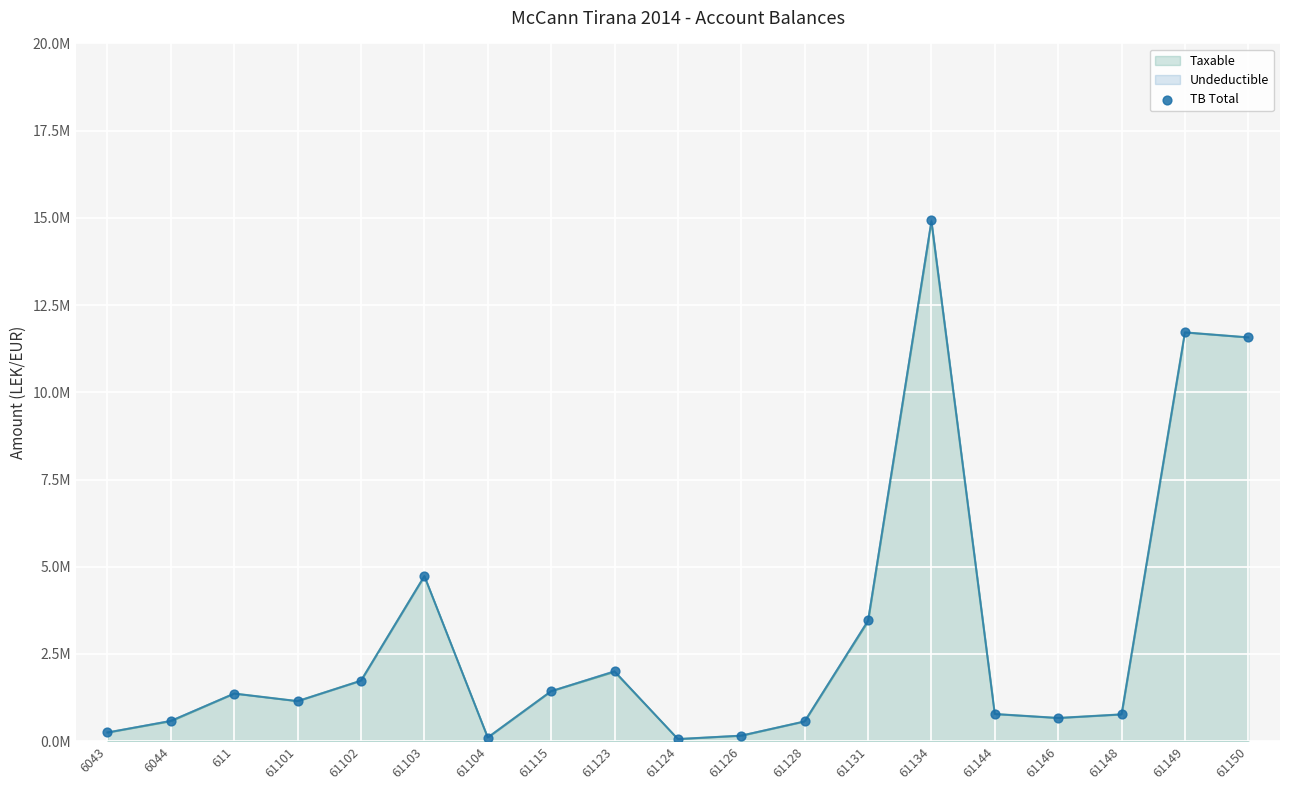

What is the change in value from 61144 to 61149?

+10938234.6